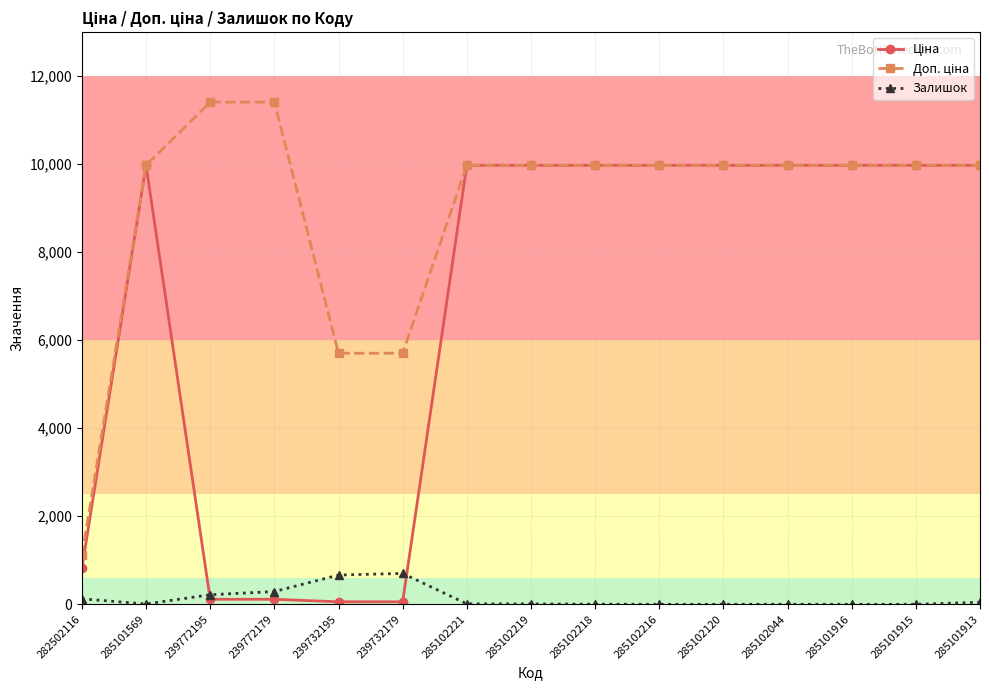

What is the difference between the highest and lowest values at 285101913?

9928.0